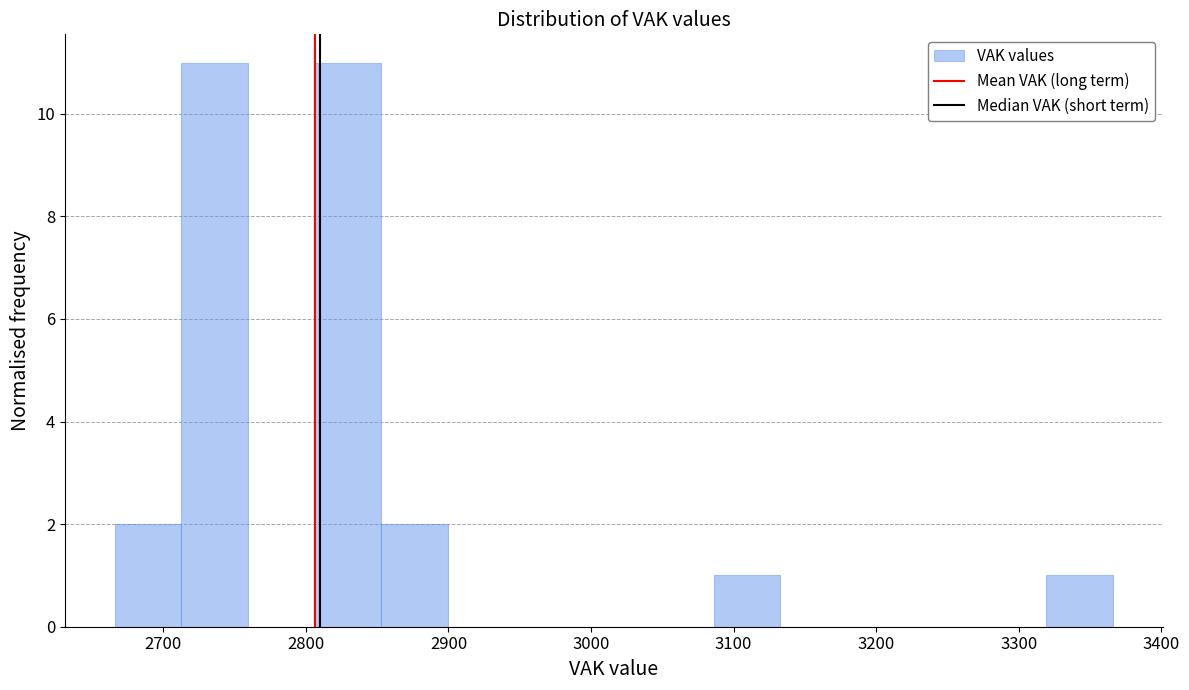

Reading left to right, transcribe this chart: for each bar, give the range it covers on the x-axis and its height. Neither the bar edges nor the heights are printed on the chart, so give them approximately, as read against the axes.

2670 to 2710: 2
2710 to 2760: 11
2760 to 2810: 0
2810 to 2850: 11
2850 to 2900: 2
2900 to 2950: 0
2950 to 2990: 0
2990 to 3040: 0
3040 to 3090: 0
3090 to 3130: 1
3130 to 3180: 0
3180 to 3230: 0
3230 to 3270: 0
3270 to 3320: 0
3320 to 3370: 1